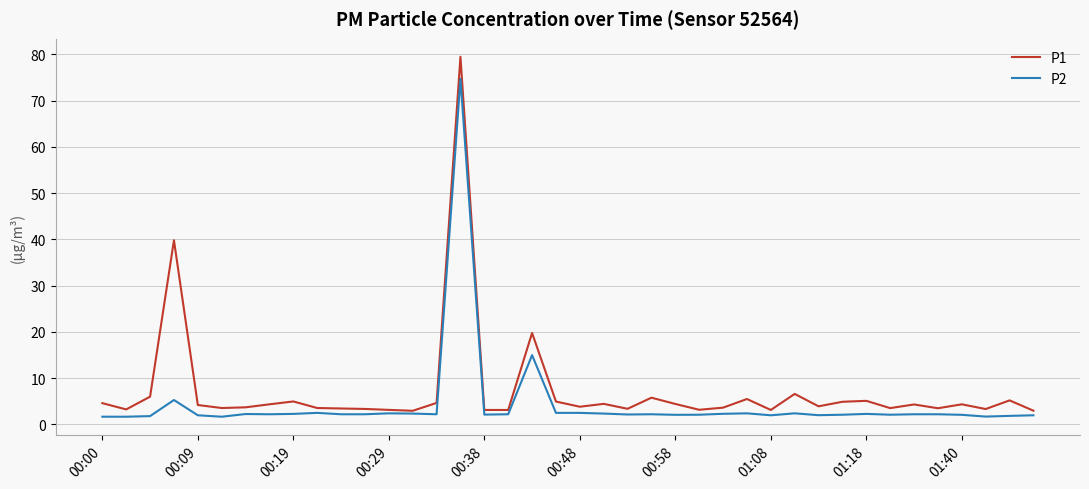

What is the greatest value displayed?

79.5